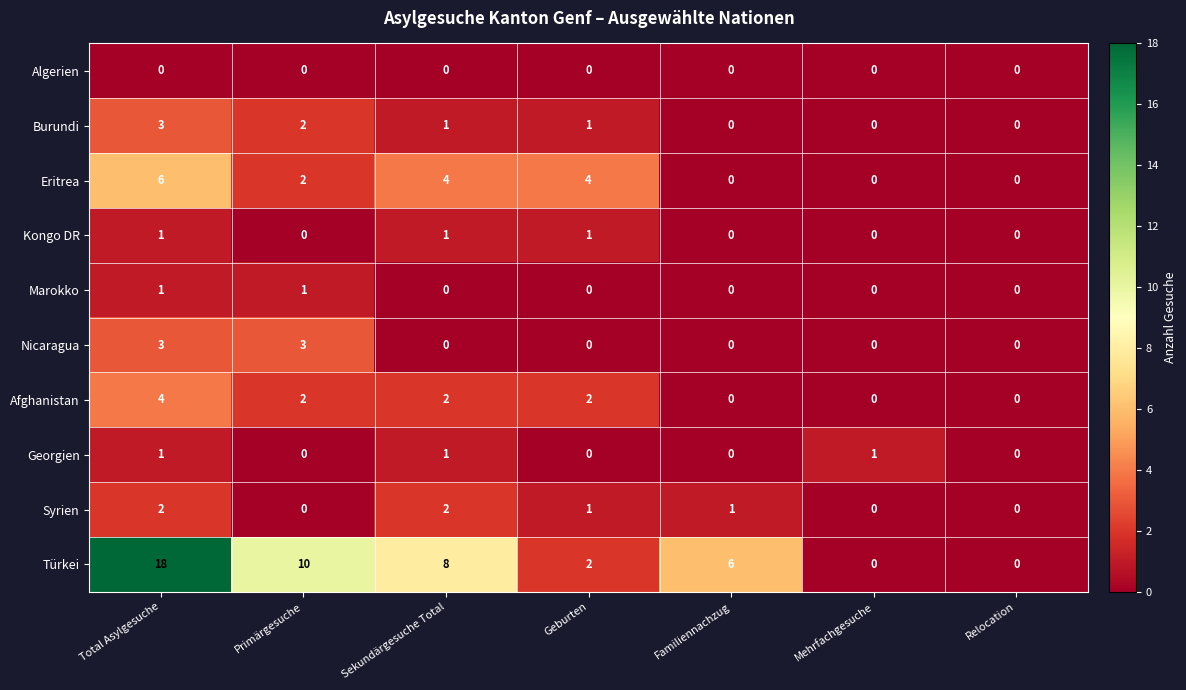

What is the maximum value shown in the chart?

18